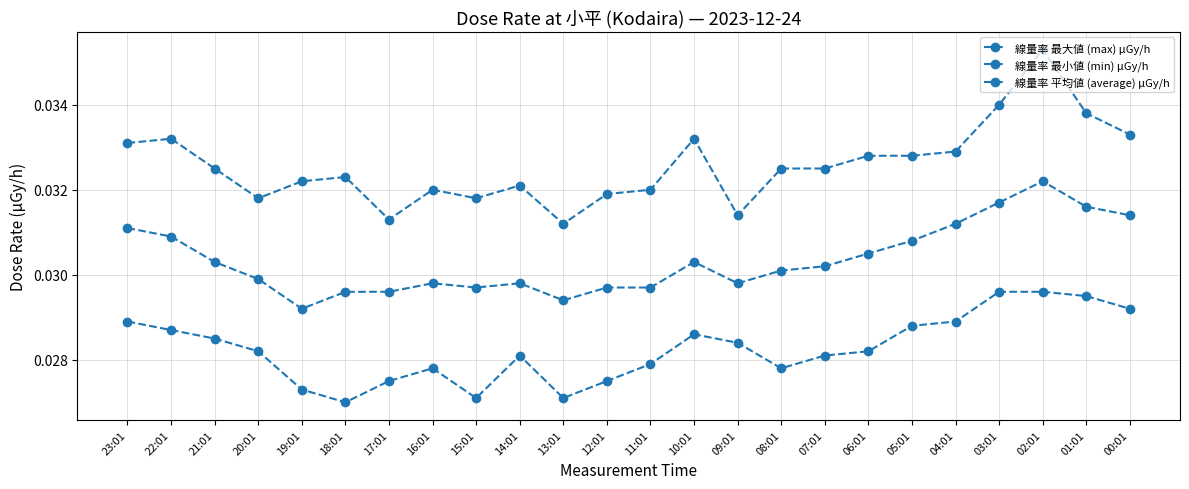

True or false: 線量率 最大値 (max) μGy/h and 線量率 最小値 (min) μGy/h cross at least once.

False